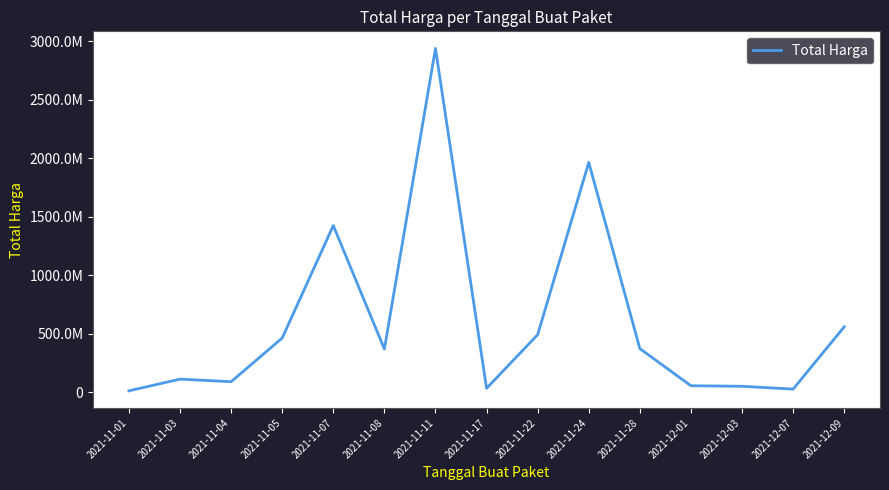

What position from the right is 2021-11-24?

6